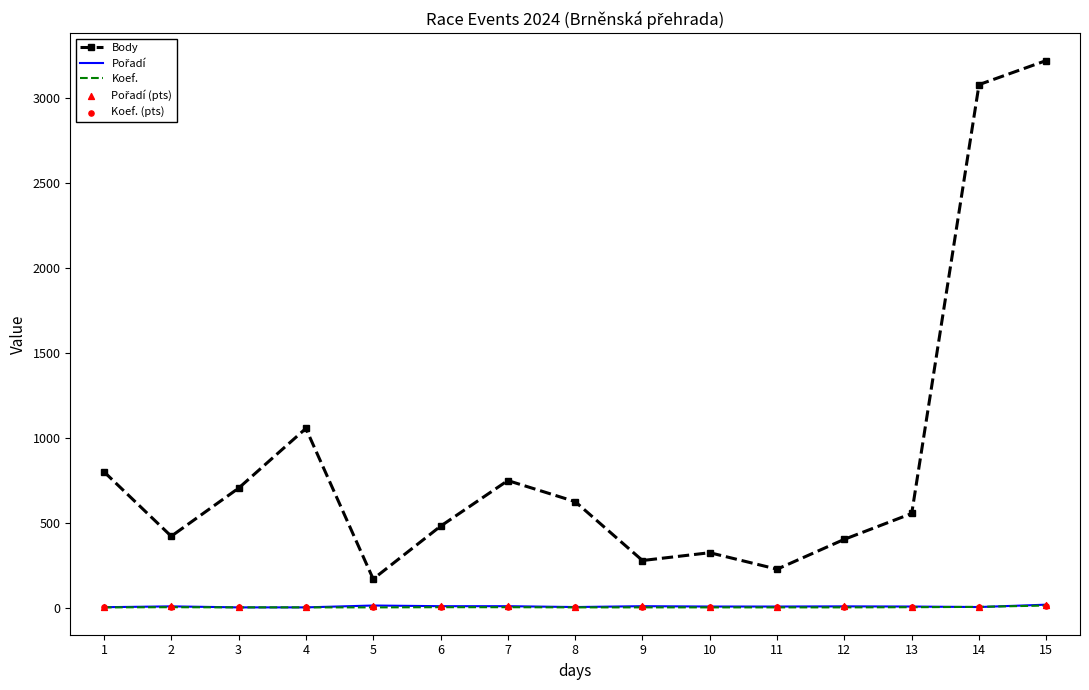

Which series has the largest range (max minus min)?

Body